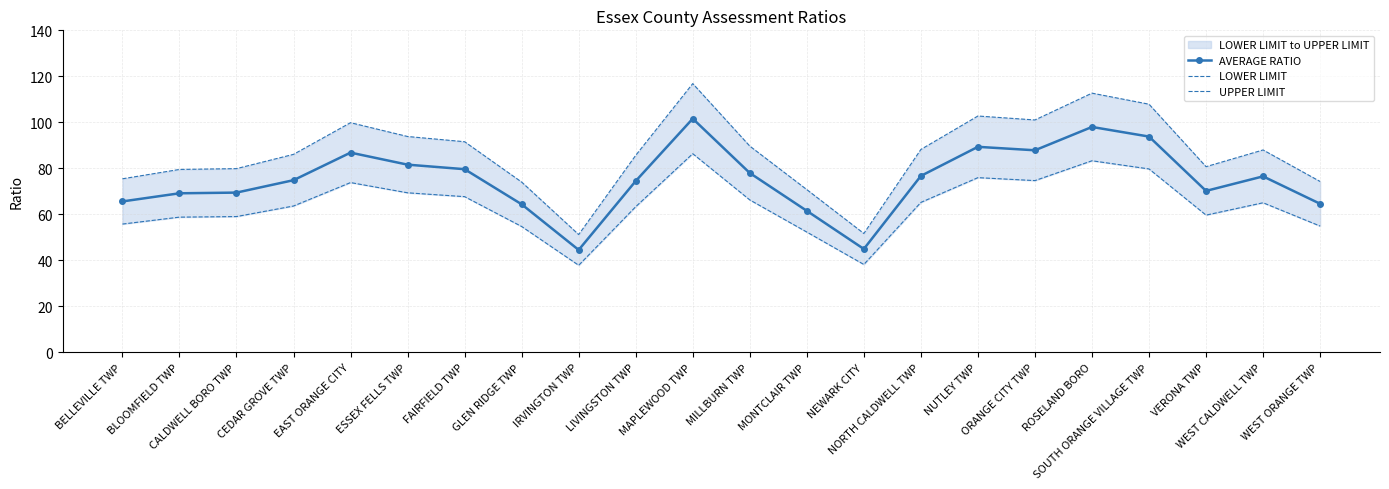

True or false: AVERAGE RATIO and UPPER LIMIT intersect in this chart.

False